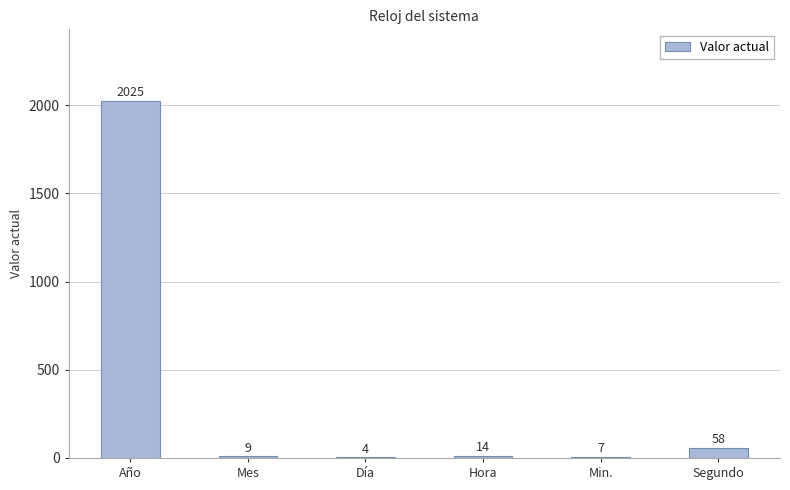

What is the ratio of the value at Hora to the value at Día?

3.5